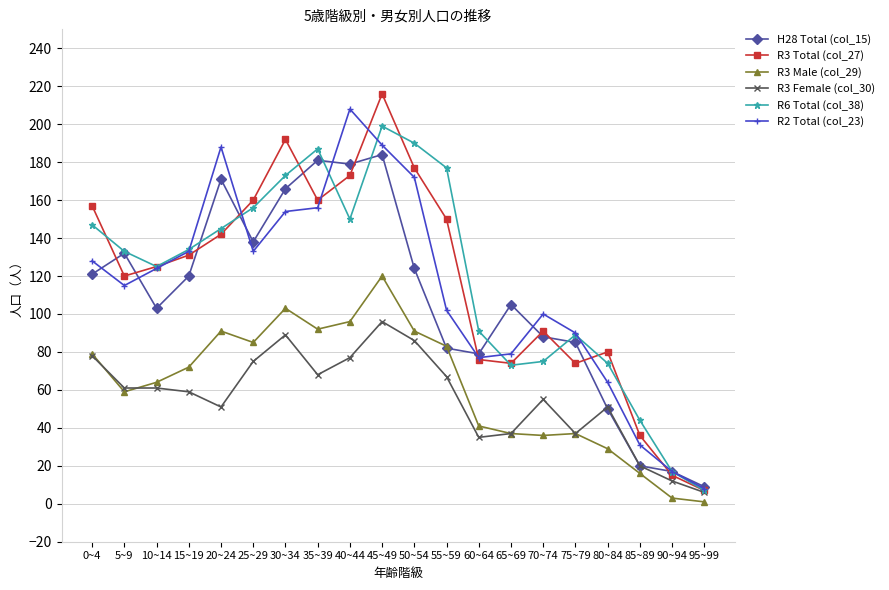

The R6 Total (col_38) series shows 95 at 50~54. True or false?

False